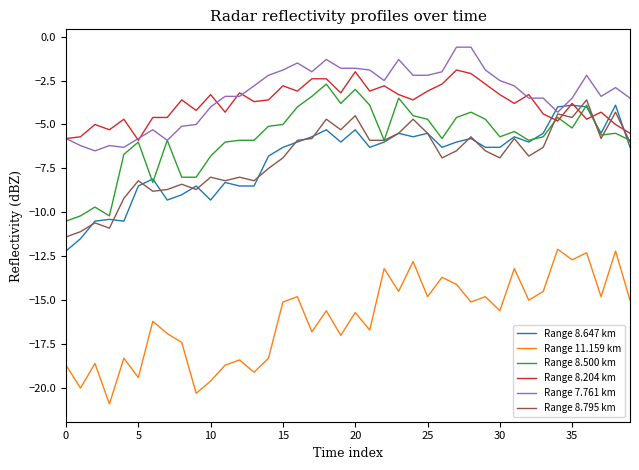

What is the highest value of the Range 7.761 km series?

-0.6